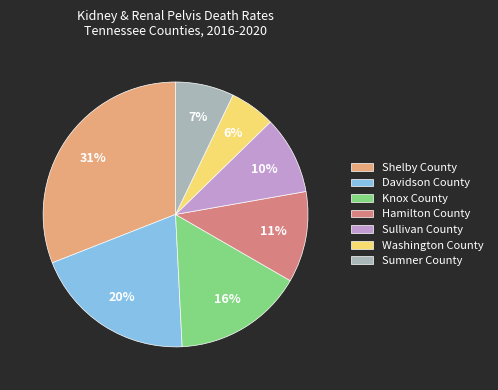

Is the sum of Sumner County and Shelby County greater than half?

No